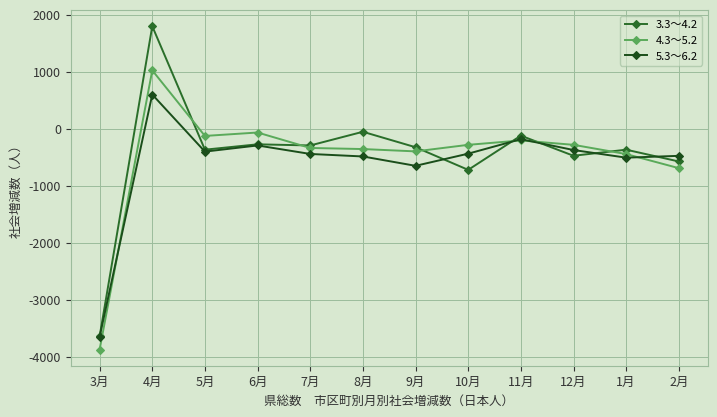

How many lines are shown in the chart?

3